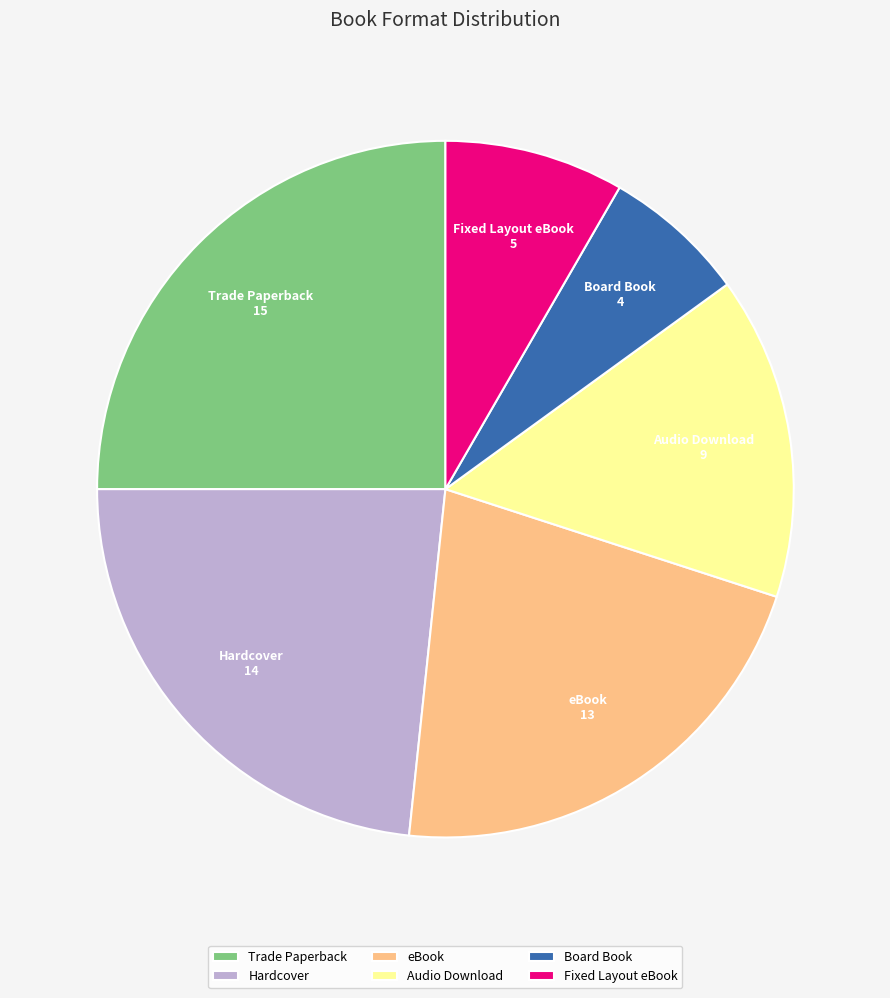

Does Audio Download represent more than half of the total?

No